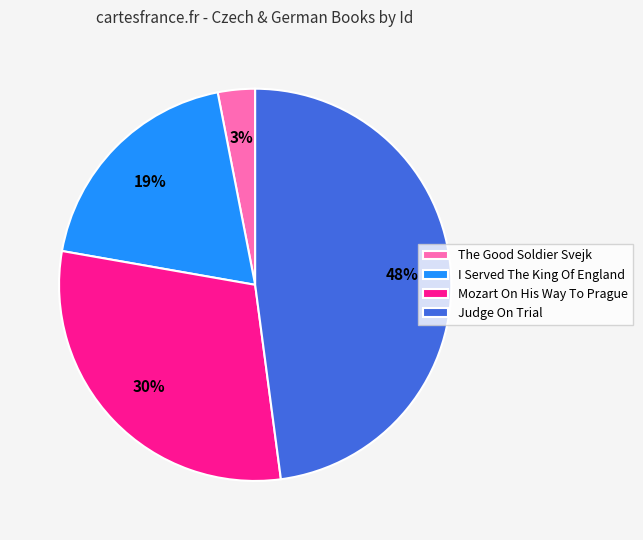

Does The Good Soldier Svejk represent more than half of the total?

No